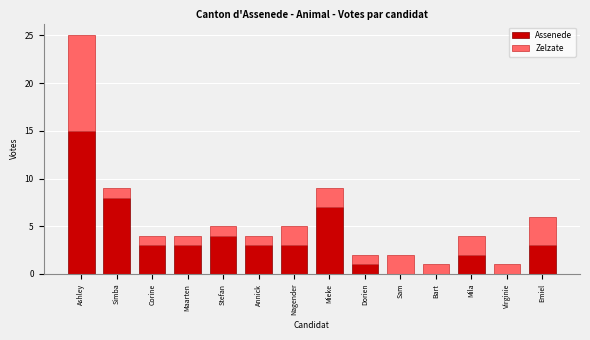

Reading right to left, list the values for the Assenede series.

Emiel=3	Virginie=0	Mila=2	Bart=0	Sam=0	Dorien=1	Mieke=7	Nagender=3	Annick=3	Stefan=4	Maarten=3	Corine=3	Simba=8	Ashley=15